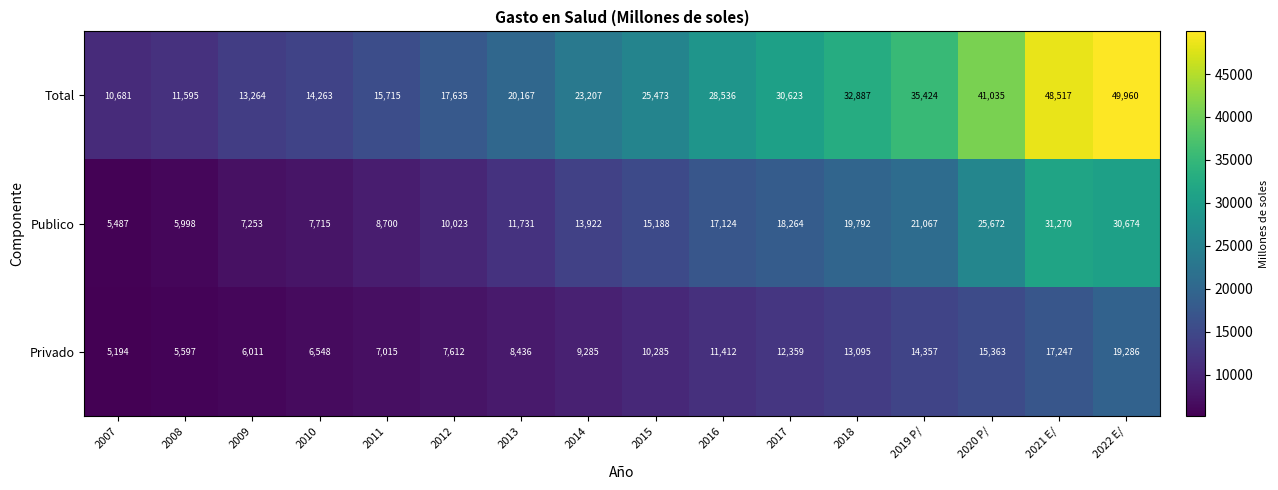

What is the minimum value shown in the chart?

5194